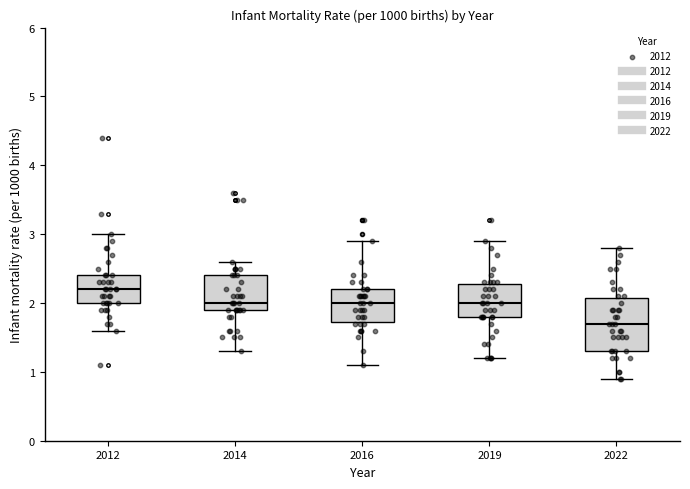

Which box's median line is the lowest?

2022